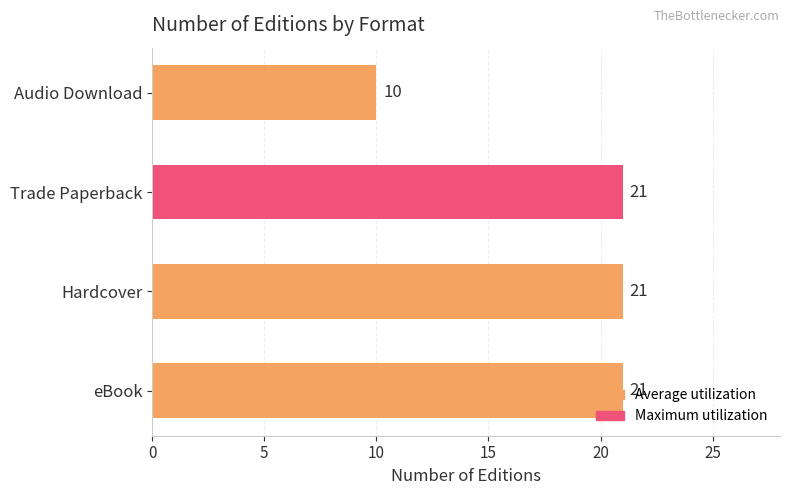

What is the change in value from Trade Paperback to Audio Download?

-11